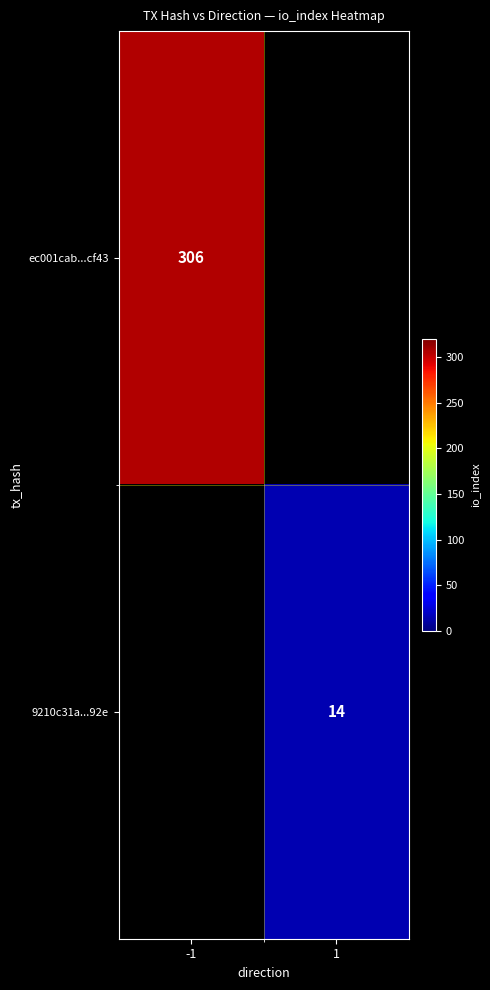

What is the greatest value displayed?

306.0